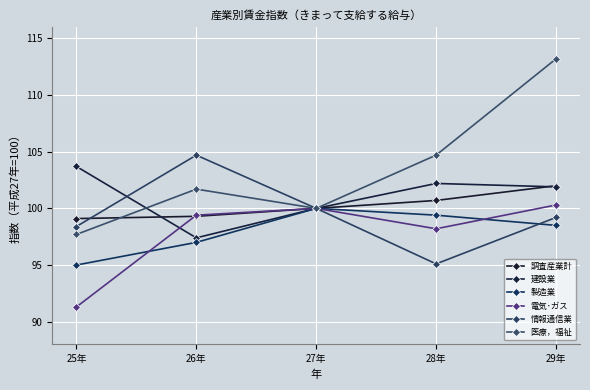

At which label is 医療，福祉 closest to 105?

28年